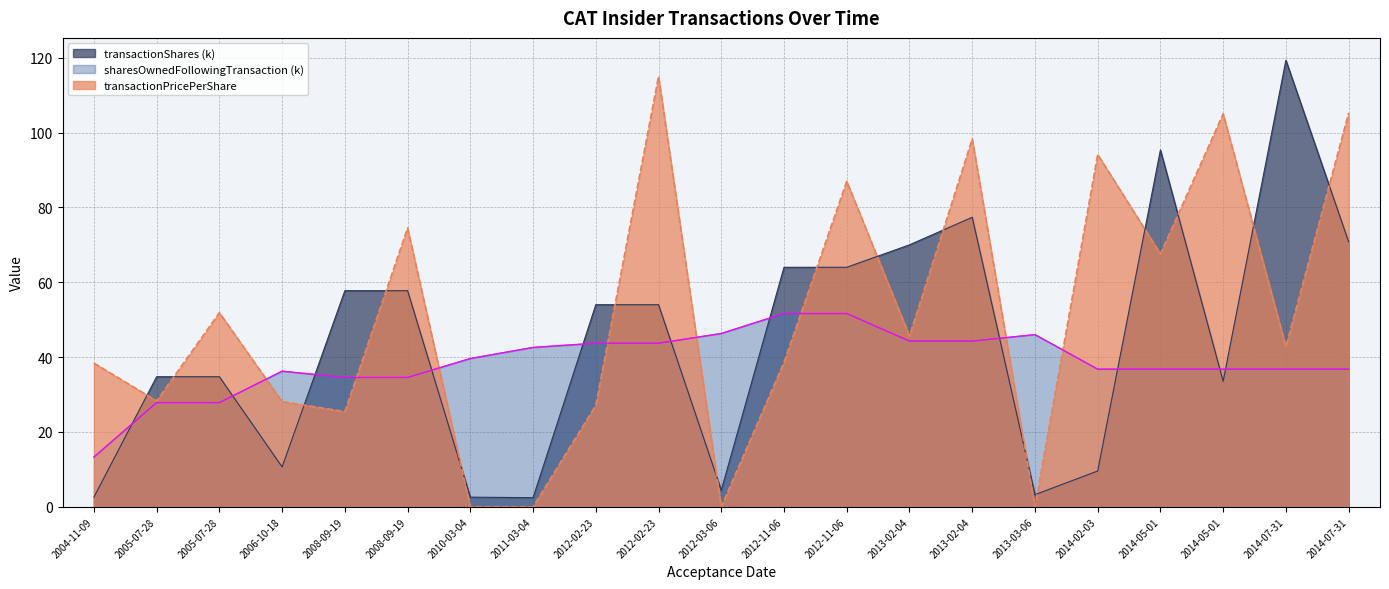

How many interior local peaks does the transactionShares series have?

3